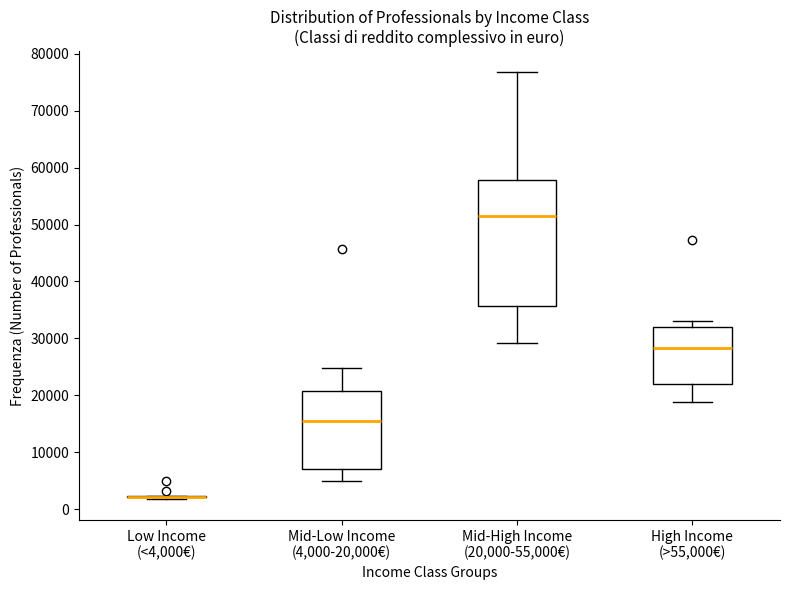

Reading left to right, read every box against the y-axis: the position of its median line, the range the box covers, and the ends of its whiskers. The values are not printed on the chart, so give them approximately, as read against the axis.

Low Income (<4,000€): box collapsed to a line at 2000, whiskers 2000 to 2000
Mid-Low Income (4,000-20,000€): median 15000, box 7000 to 21000, whiskers 5000 to 25000
Mid-High Income (20,000-55,000€): median 51000, box 36000 to 58000, whiskers 29000 to 77000
High Income (>55,000€): median 28000, box 22000 to 32000, whiskers 19000 to 33000